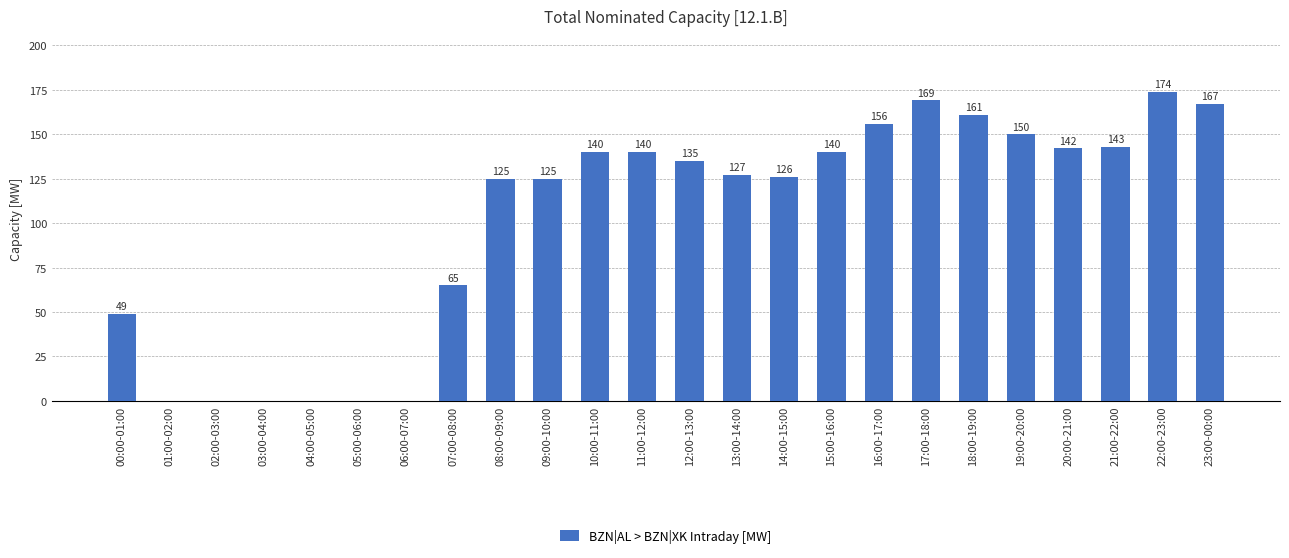

How many series are shown in this chart?

1